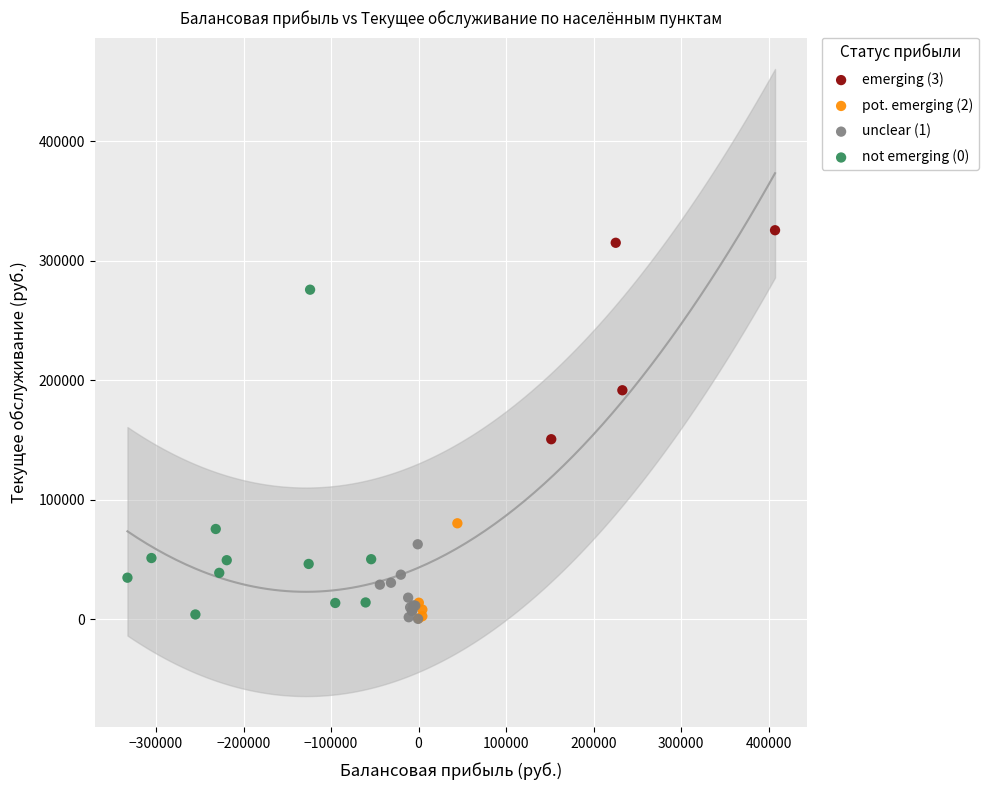

Which series has the widest spread of Y values?

not emerging (0)